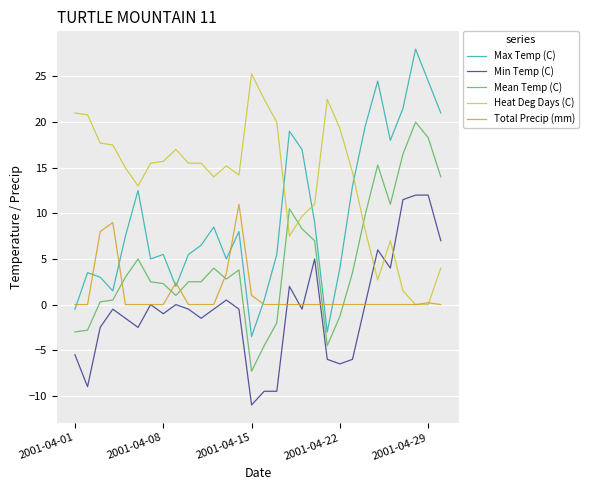

What is the difference between the maximum and minimum values in the Heat Deg Days (C) series?

25.3